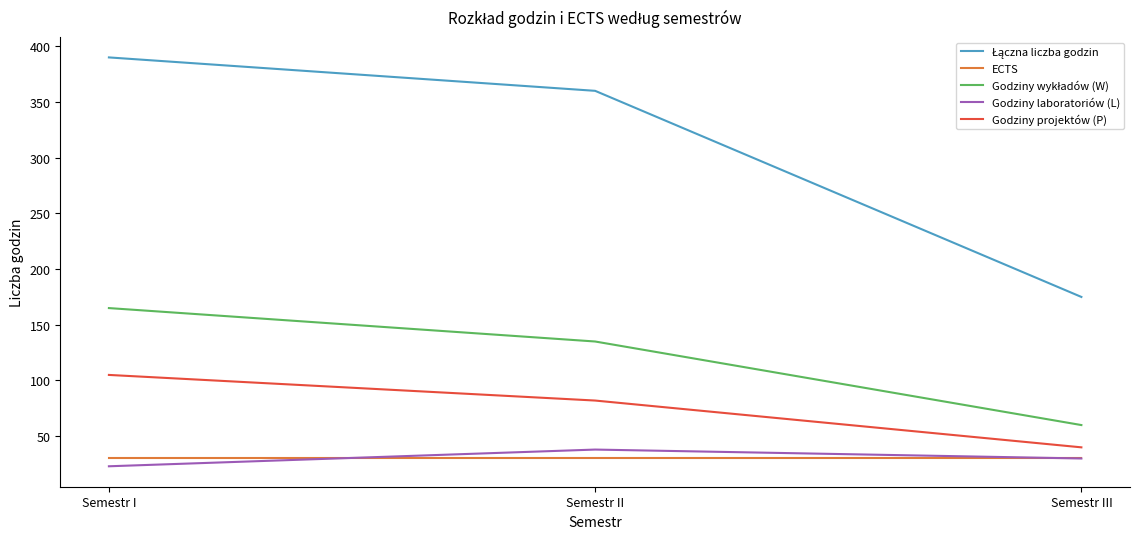

What is the minimum value shown in the chart?

23